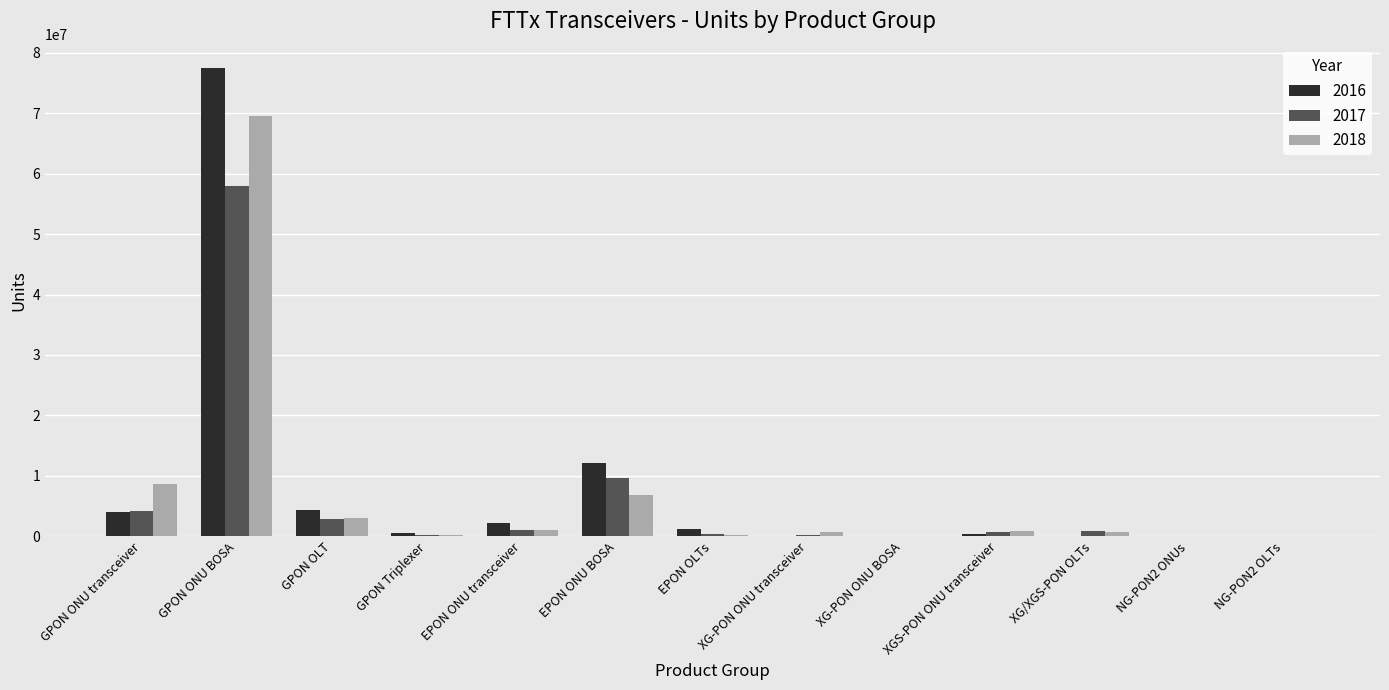

Is it true that 2016 equals 5024202.2 at EPON ONU BOSA?

False